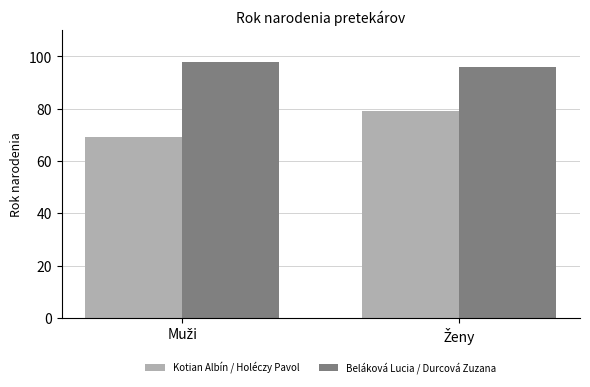

Reading left to right, list all the values displayed in this chart.

Kotian Albín / Holéczy Pavol: 69	79
Beláková Lucia / Durcová Zuzana: 98	96